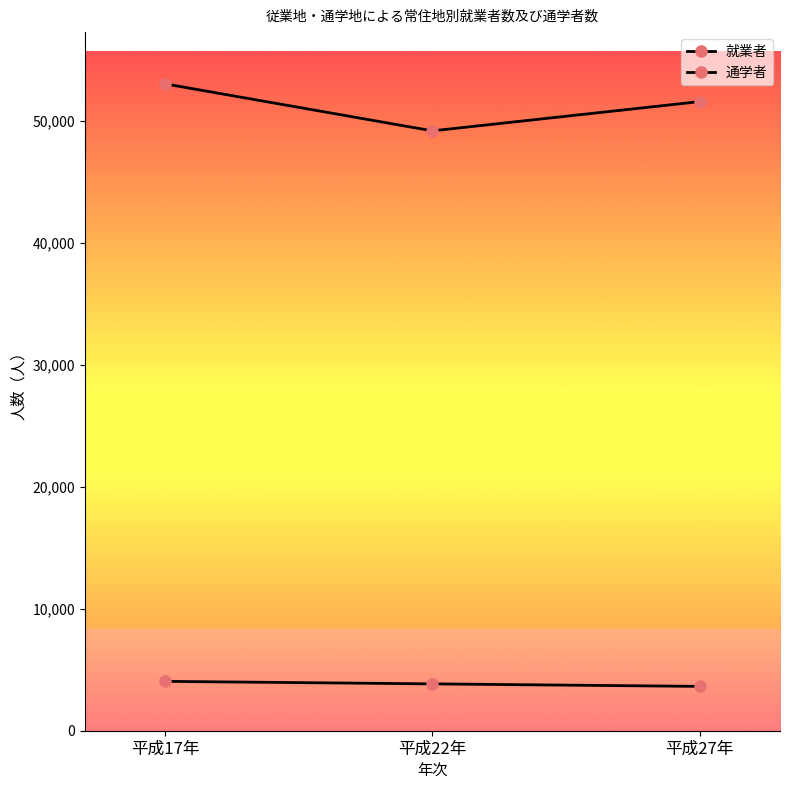

How many series are shown in this chart?

2